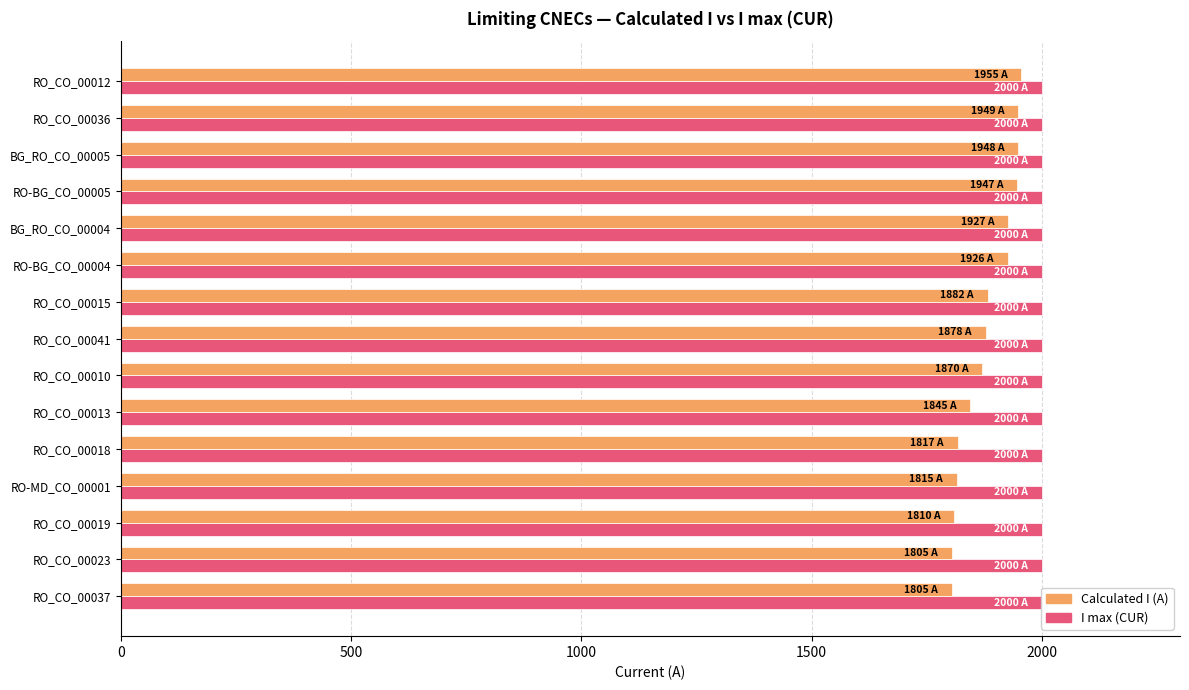

Which series changed the most between 0 and 1000?

Calculated I (A)